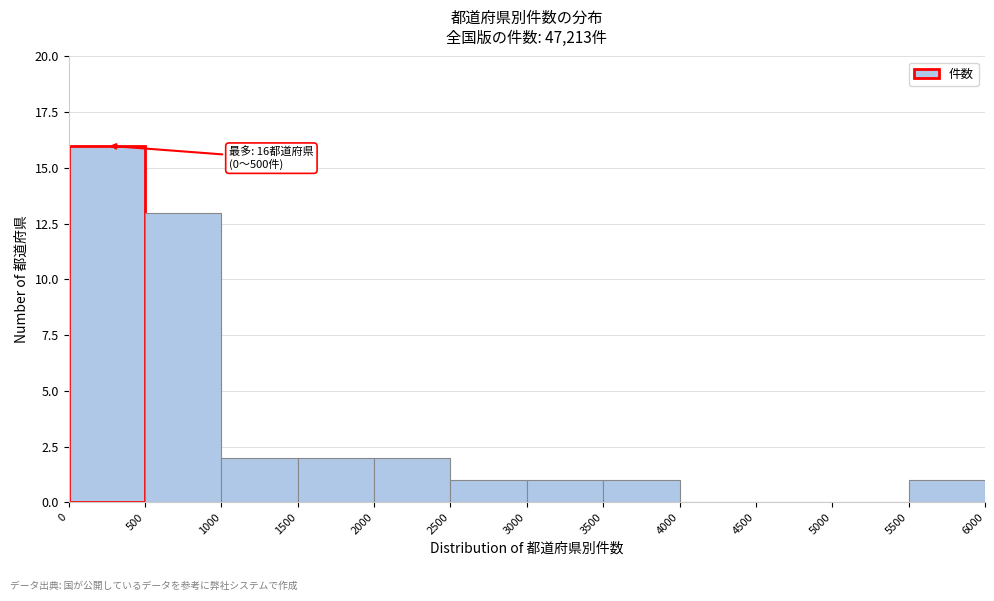

Which range on the x-axis has the tallest bar?

0 to 500